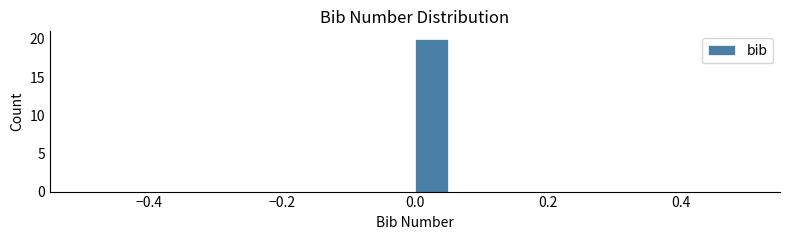

Around what value on the x-axis is the tallest bar? Give the approximate position of its centre, as read against the axis.

0.02